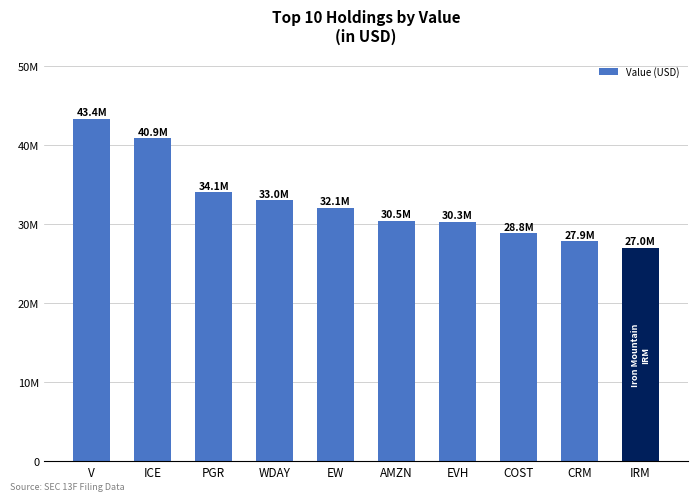

Rank the categories by value from lowest to highest.

IRM, CRM, COST, EVH, AMZN, EW, WDAY, PGR, ICE, V